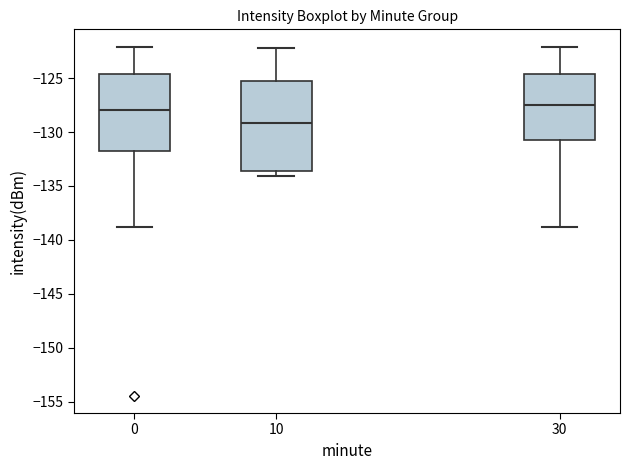

Which box's median line is the lowest?

10